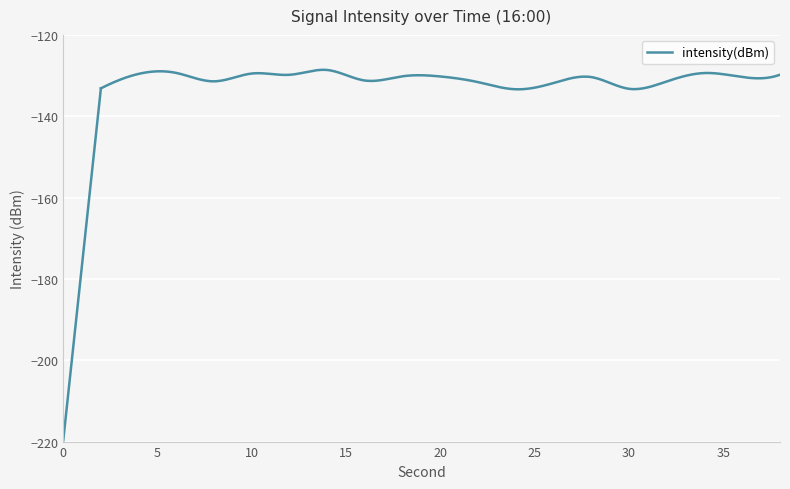

What is the maximum value shown in the chart?

-128.6